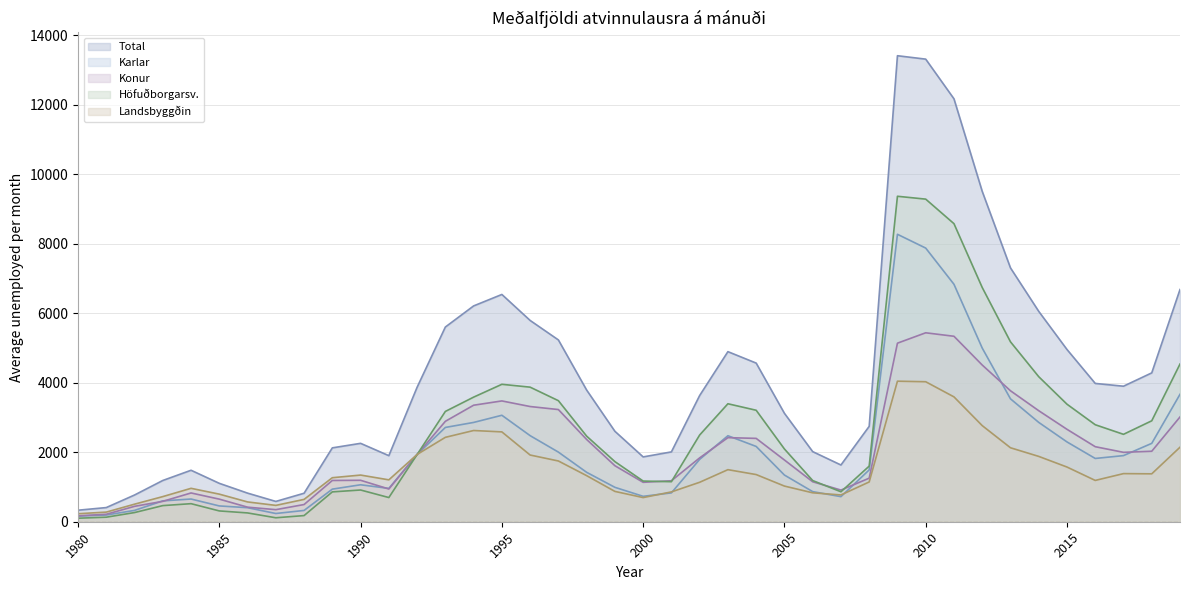

At which label does Landsbyggðin first exceed 1325?

1990